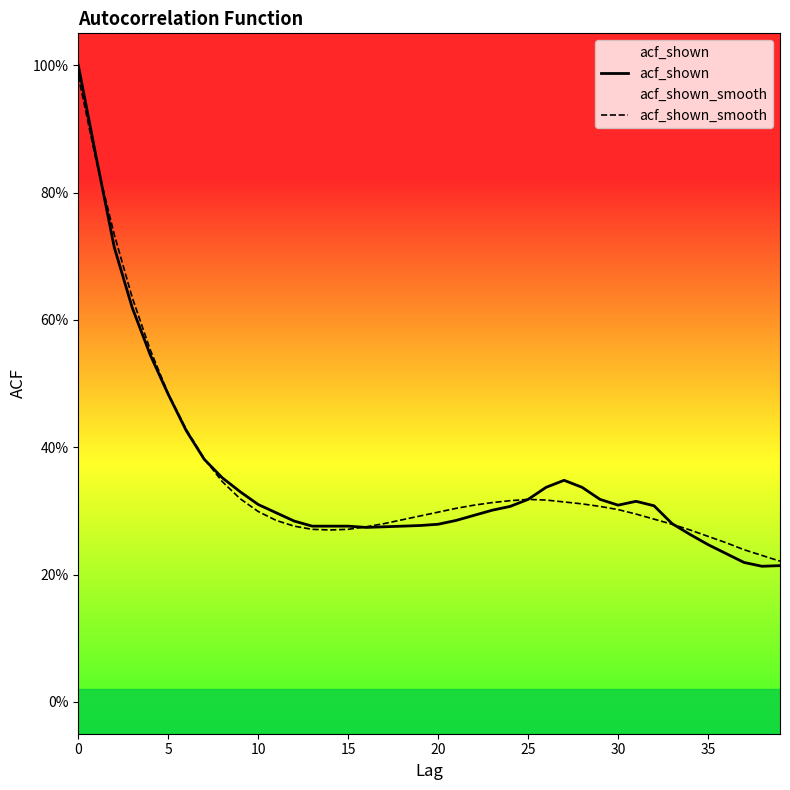

What is the minimum value shown in the chart?

0.2